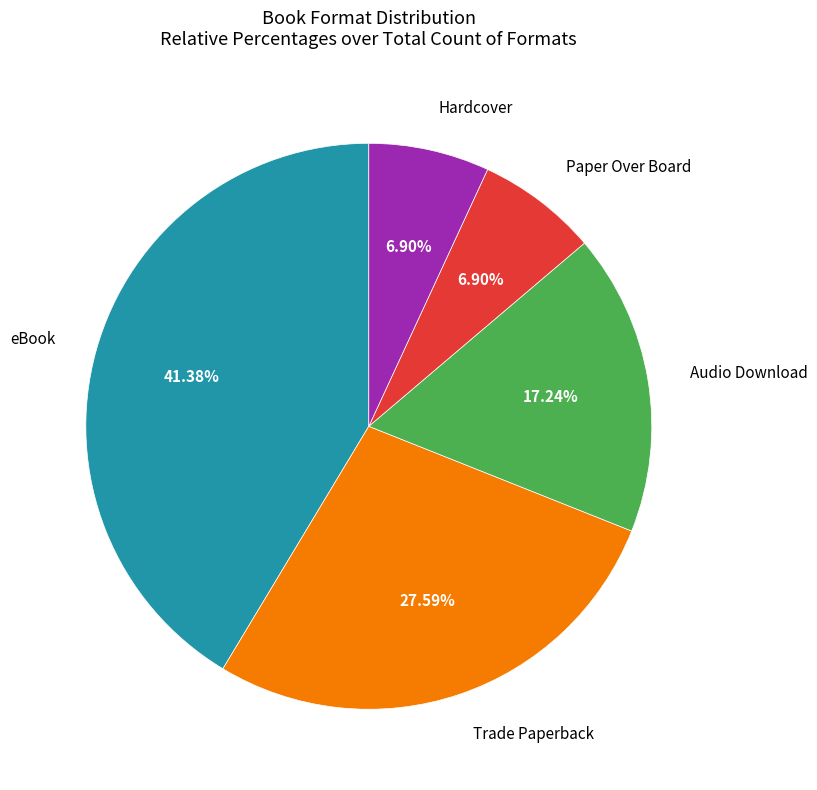

To the nearest percent, what percentage of the pie is eBook?

41%